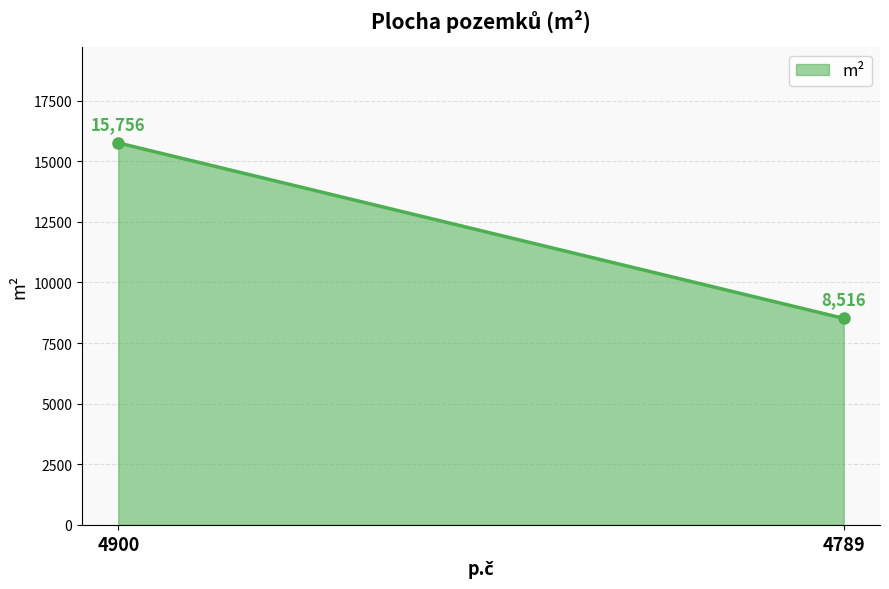

Where is the data nearest to the value 12136?

4900